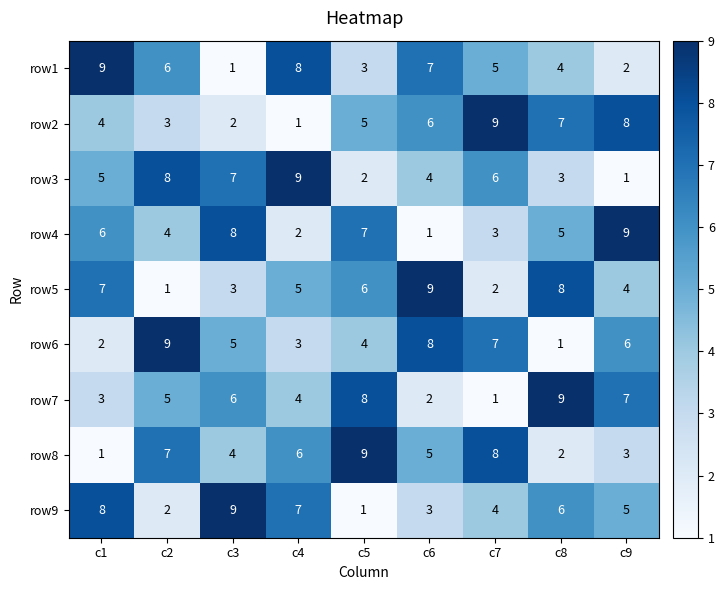

Count the number of data series in this chart.

9